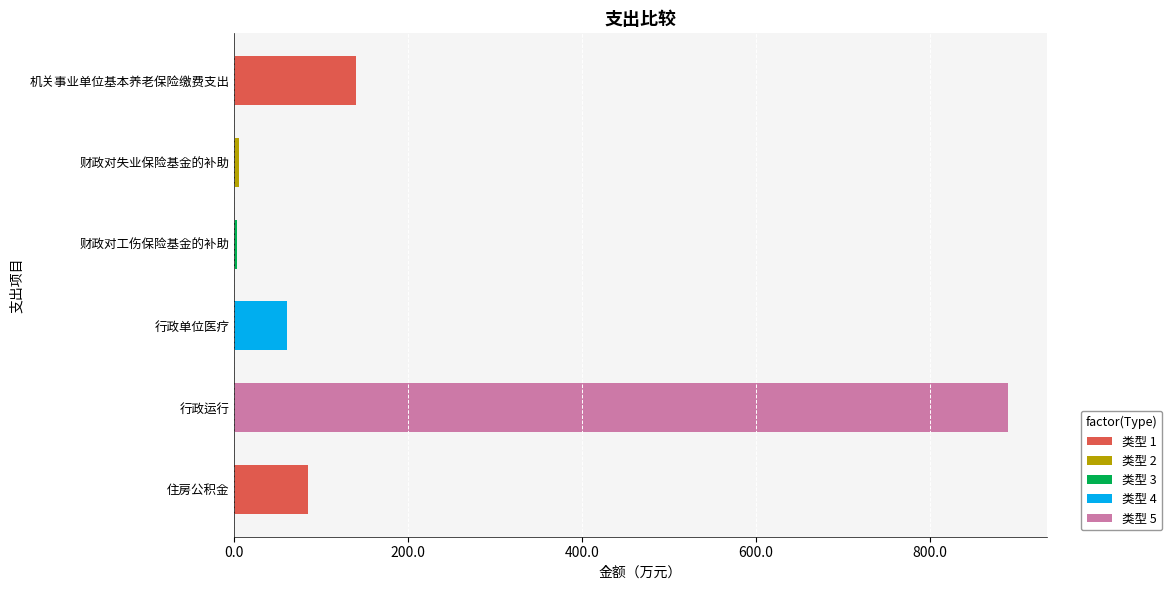

What is the label of the 4th bar from the top?

行政单位医疗